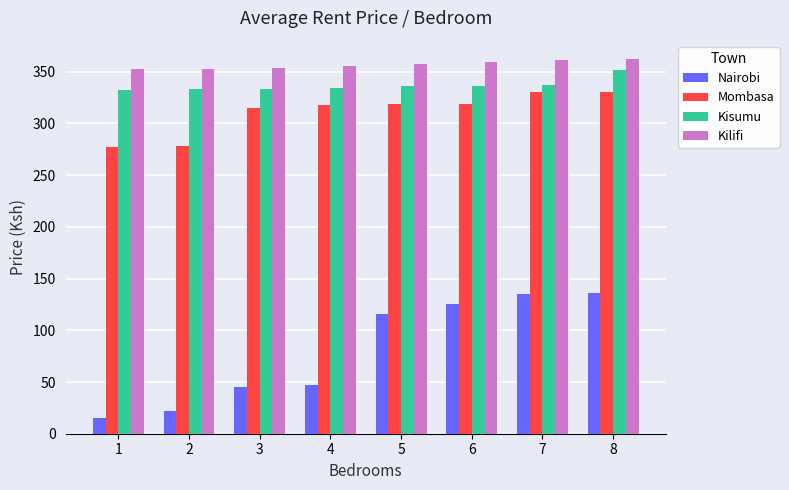

What is the maximum value for Kisumu?

352